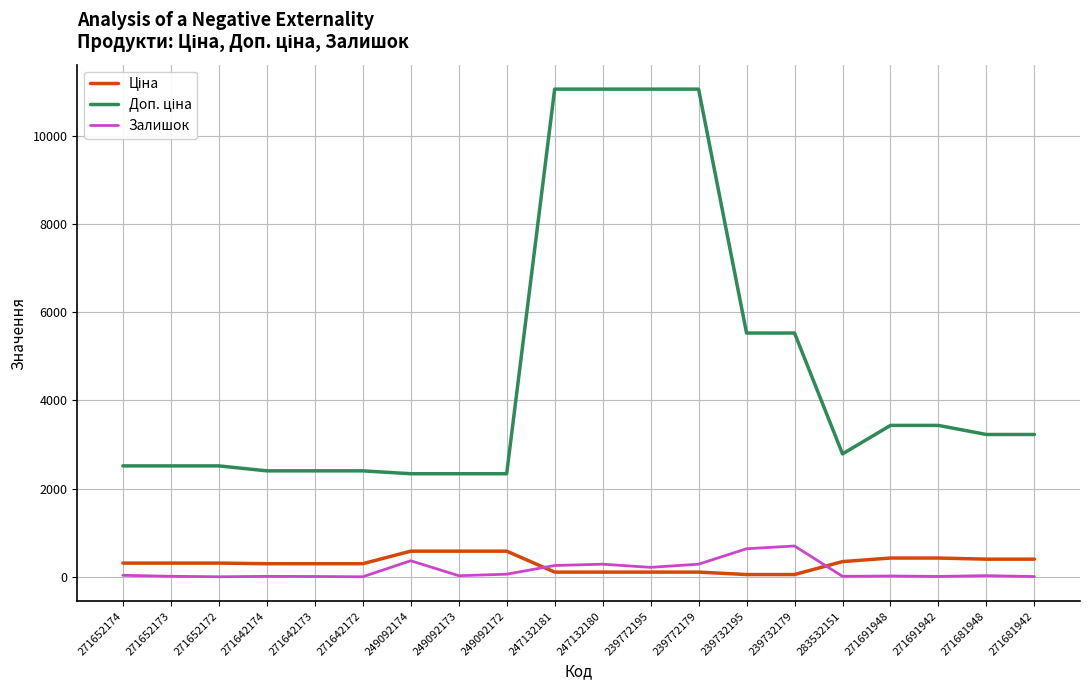

What is the maximum value shown in the chart?

11055.0